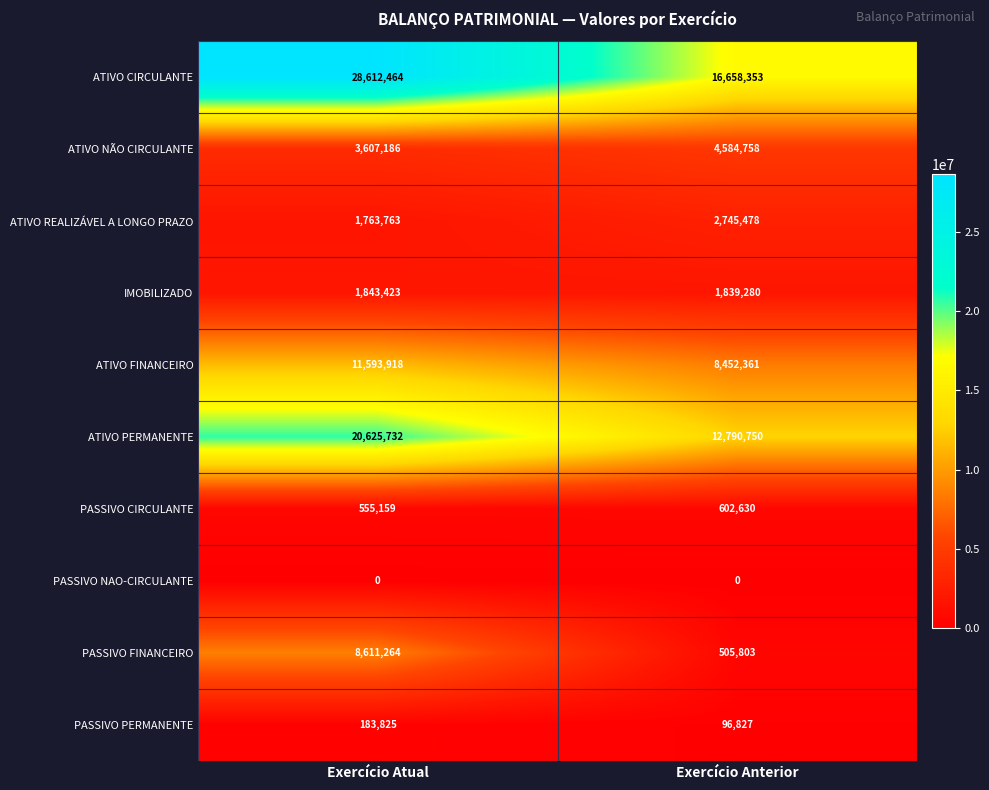

At which category is the sum across all series the highest?

Exercício Atual